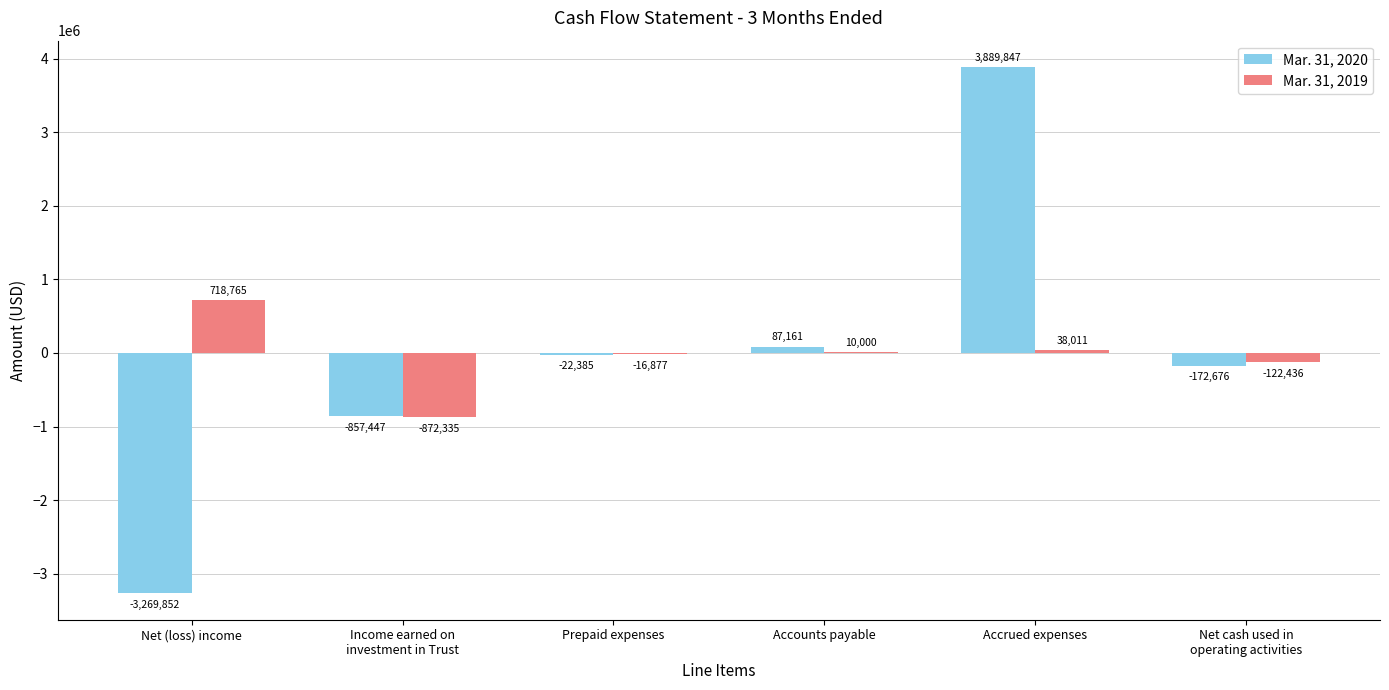

At which category is the sum across all series the highest?

Accrued expenses